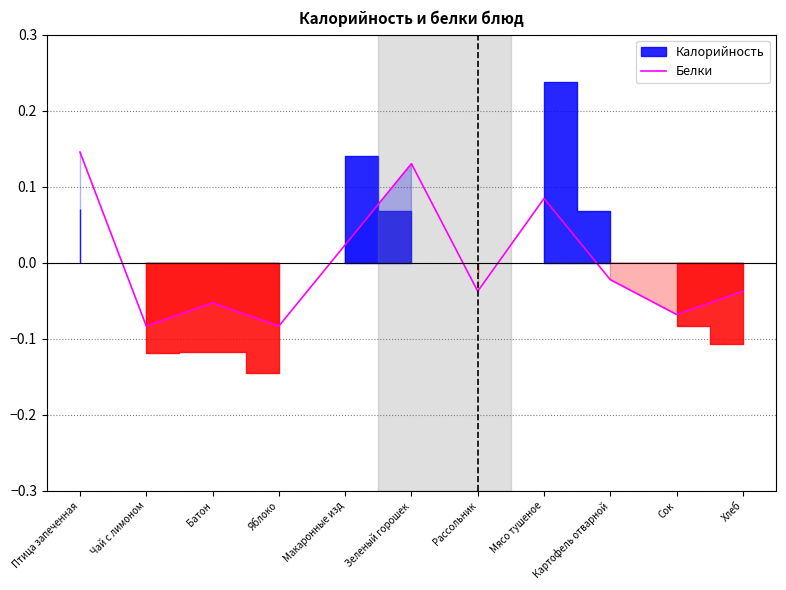

What is the difference between the maximum and minimum values?

0.2